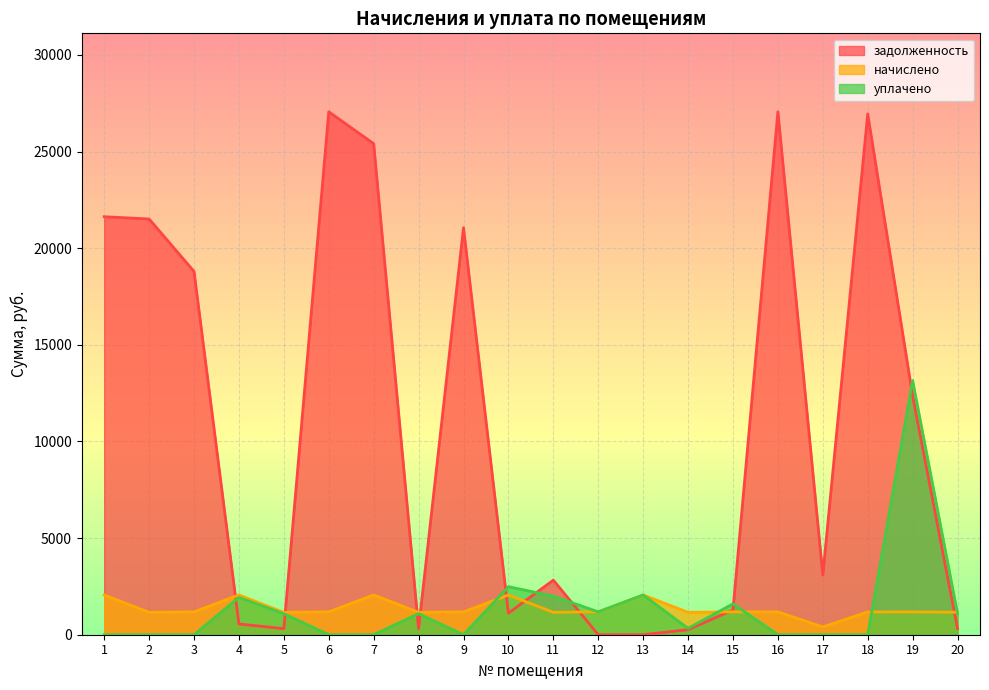

The задолженность series shows 12113.1 at 6. True or false?

False